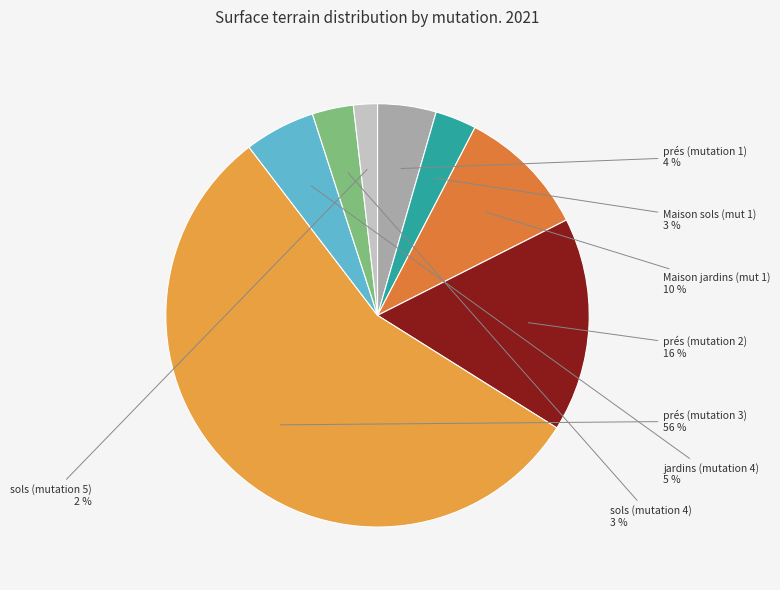

The Maison sols (mut 1) slice represents 3% of the pie. True or false?

True